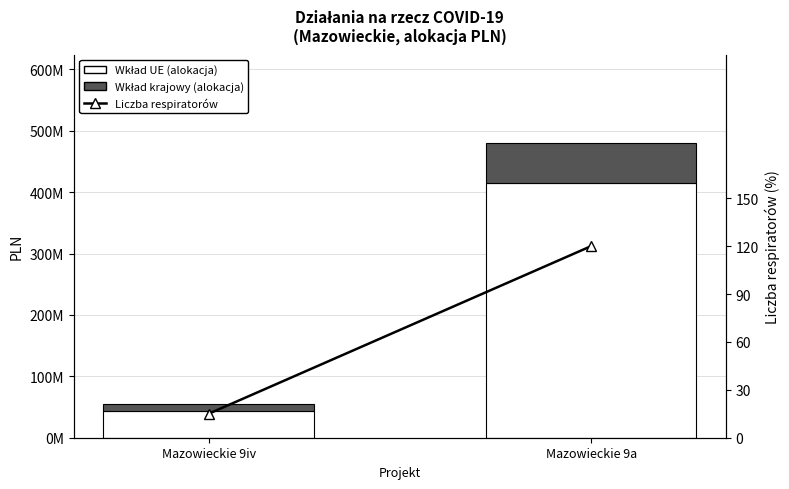

Which category has the highest value in the Wkład krajowy (alokacja) series?

Mazowieckie 9a